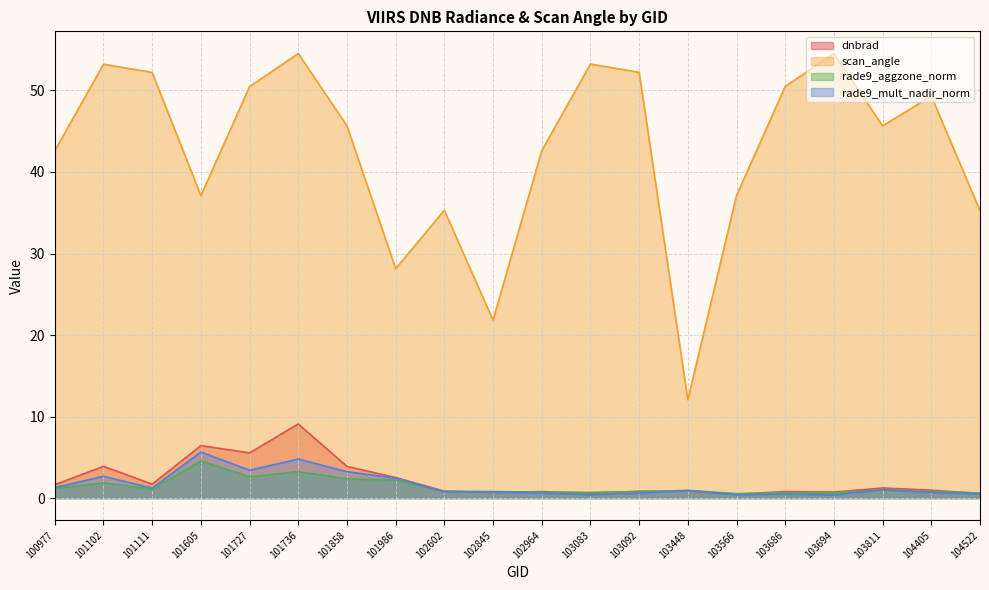

Where is the first local minimum for dnbrad?

101111